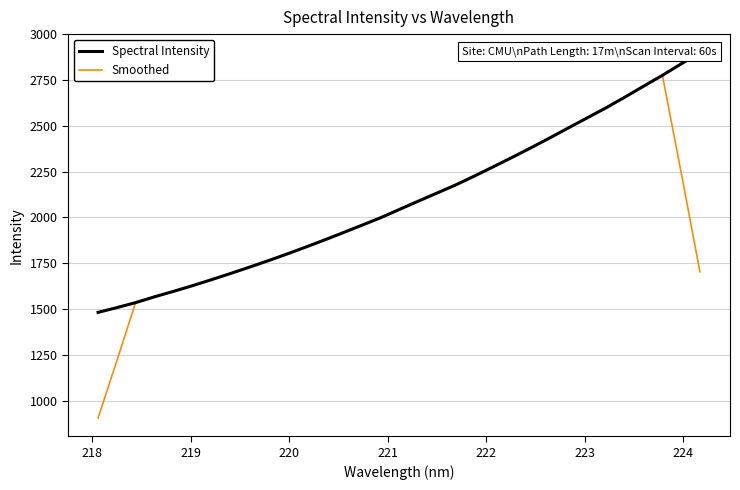

What is the highest value of the Smoothed series?

2777.9